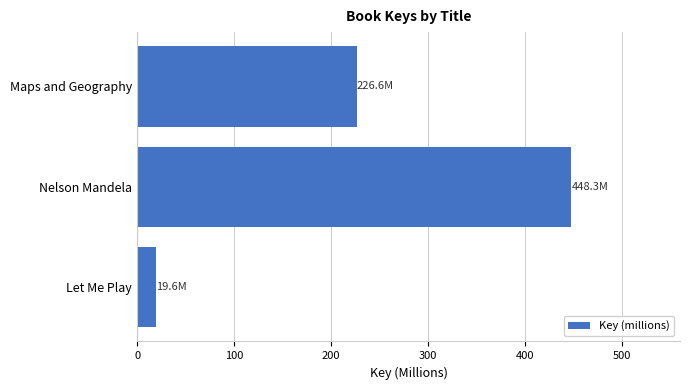

Reading bottom to top, extract all data points from this chart.

Let Me Play=19.6	Nelson Mandela=448.3	Maps and Geography=226.6